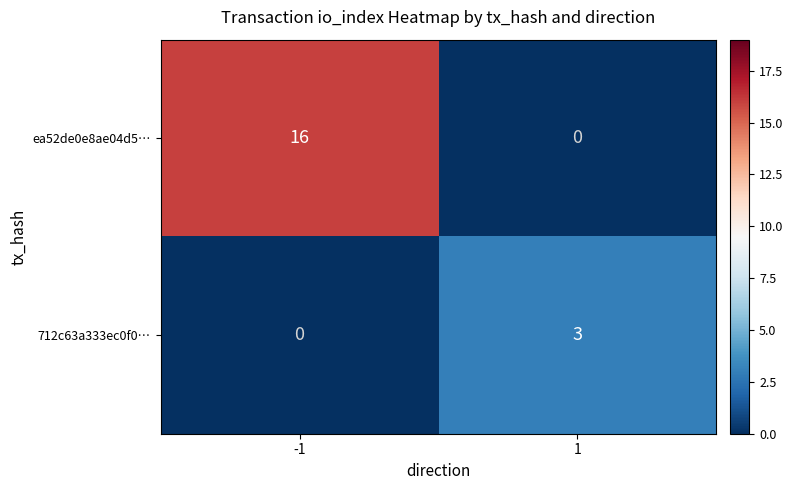

Is it true that ea52de0e8ae04d5… equals 27 at -1?

False